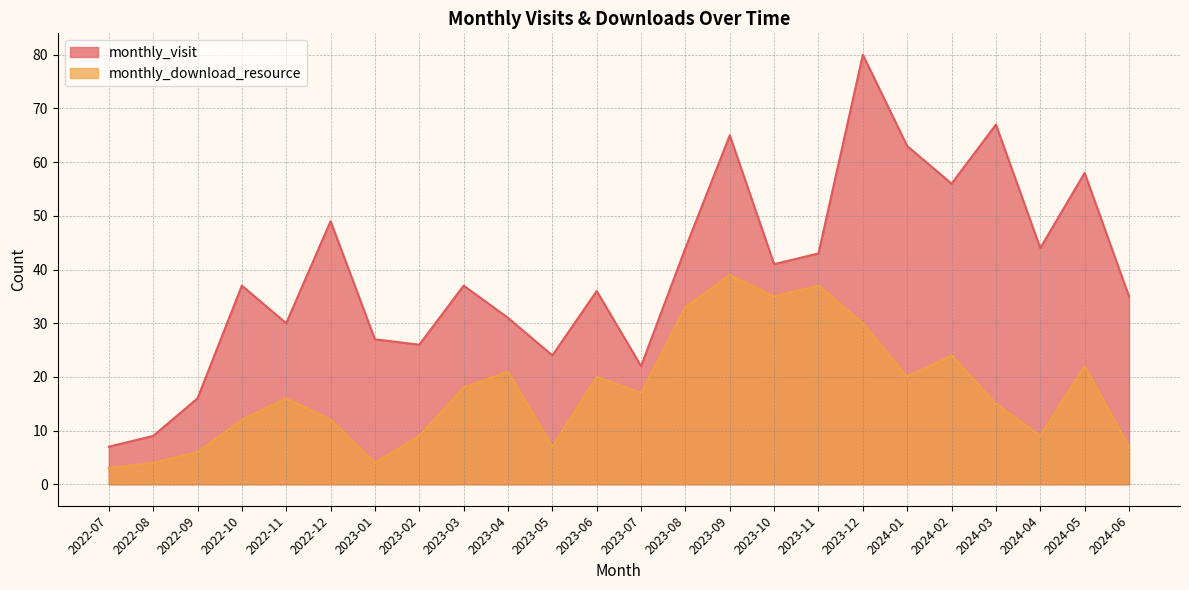

Rank the series by their average value, from highest to lowest.

monthly_visit, monthly_download_resource